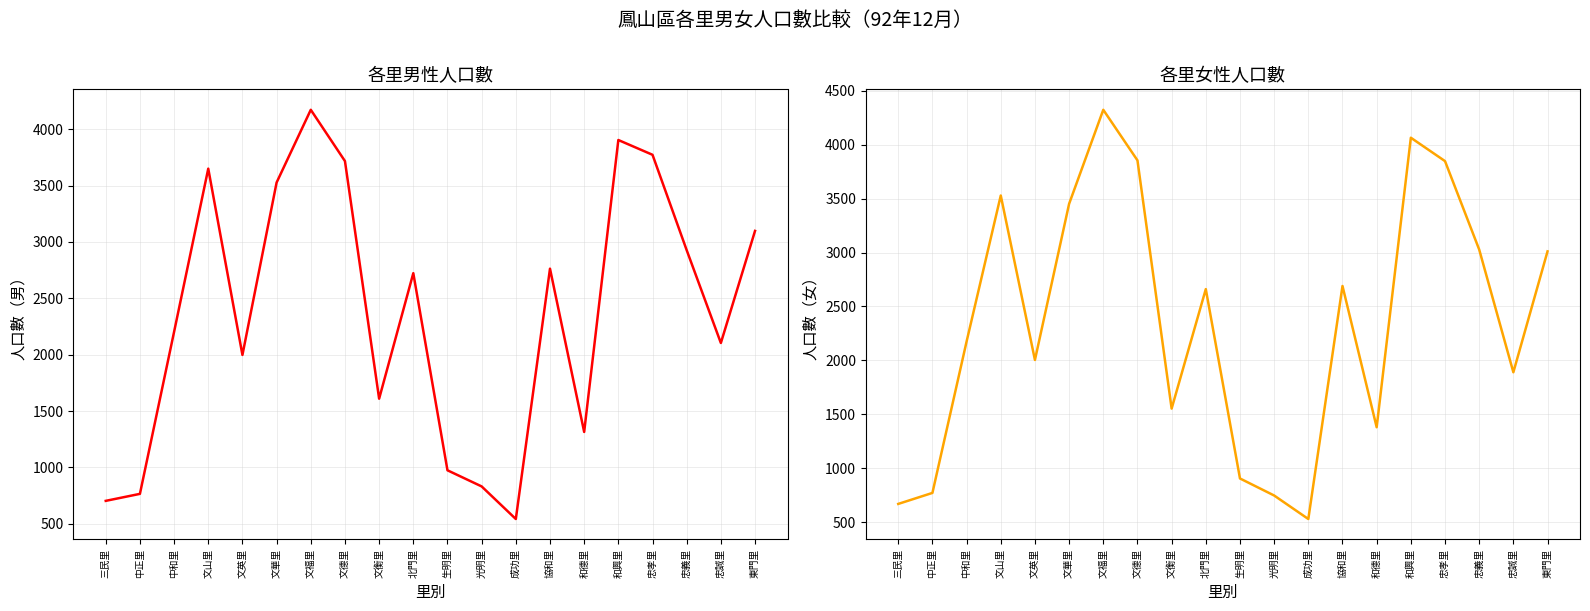

How many interior local peaks does the 男 series have?

5